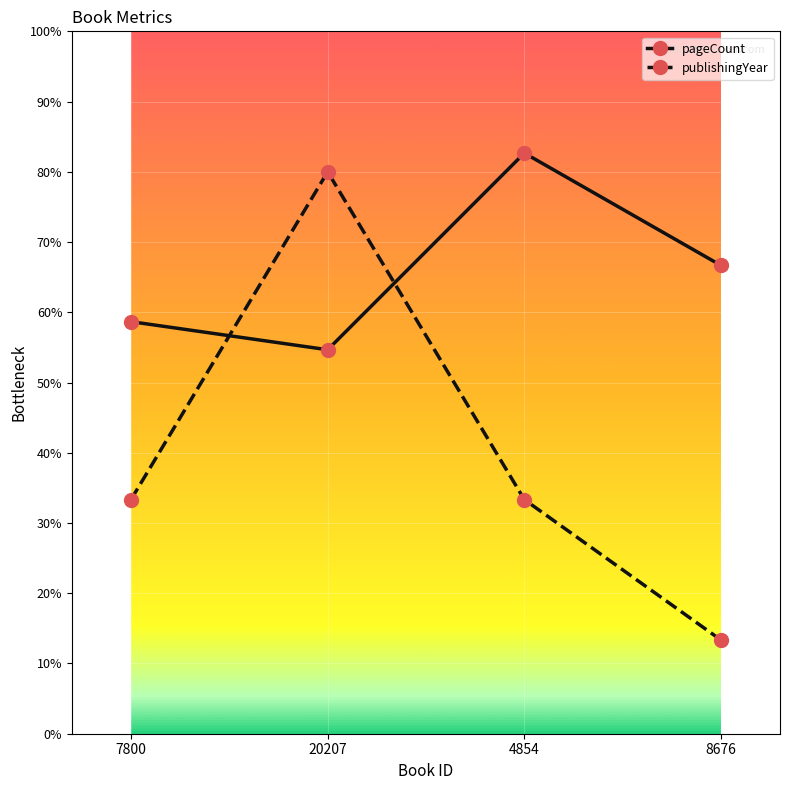

Which series has the largest range (max minus min)?

publishingYear